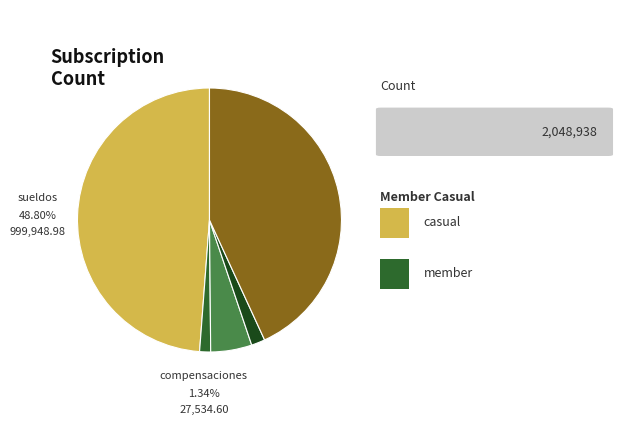

Does any single category account for the majority?

No